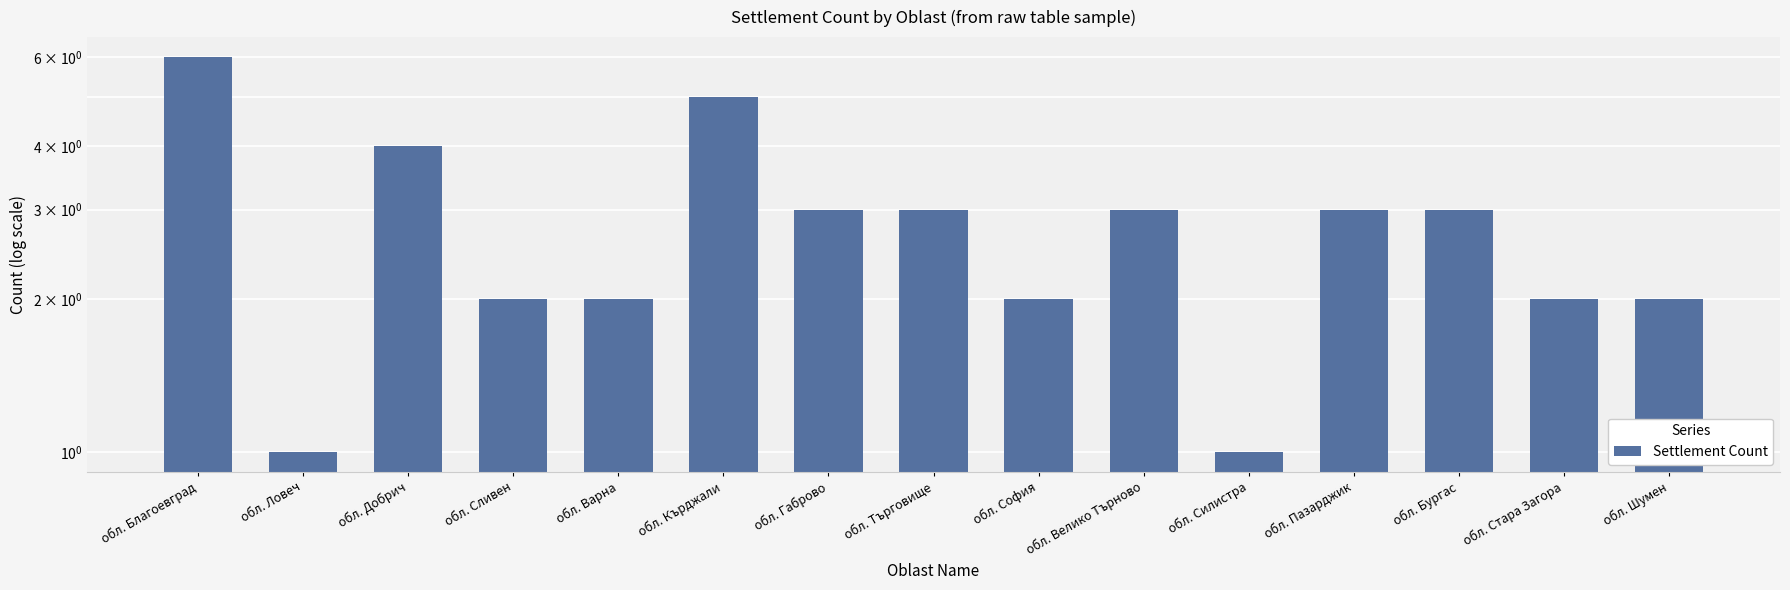

At which category does the chart reach its peak across all series?

обл. Благоевград